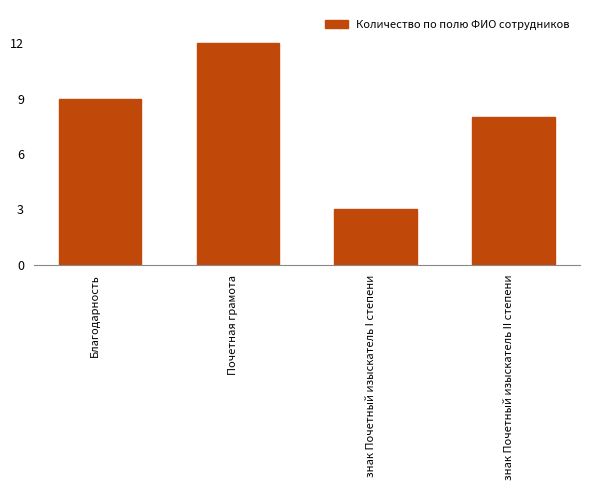

Reading left to right, list all the values displayed in this chart.

9	12	3	8